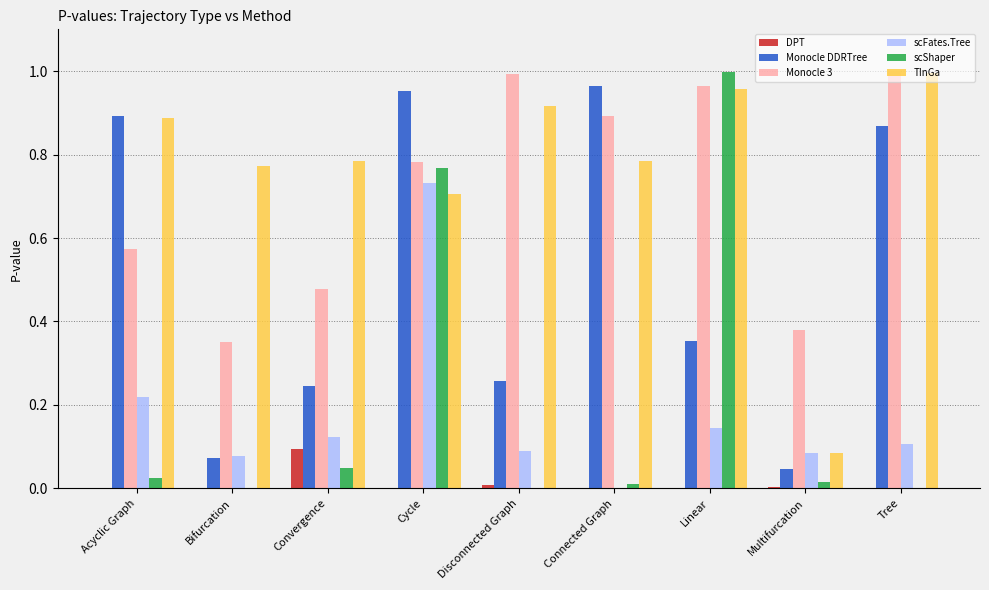

Which series has the largest total across all categories?

TInGa